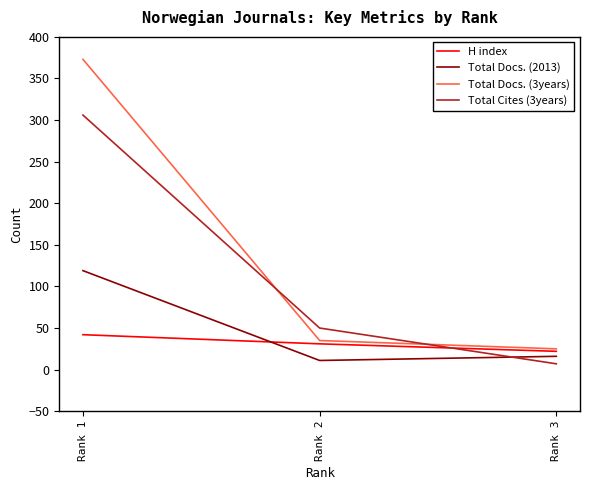

What is the total value across all series at Rank 1?

840